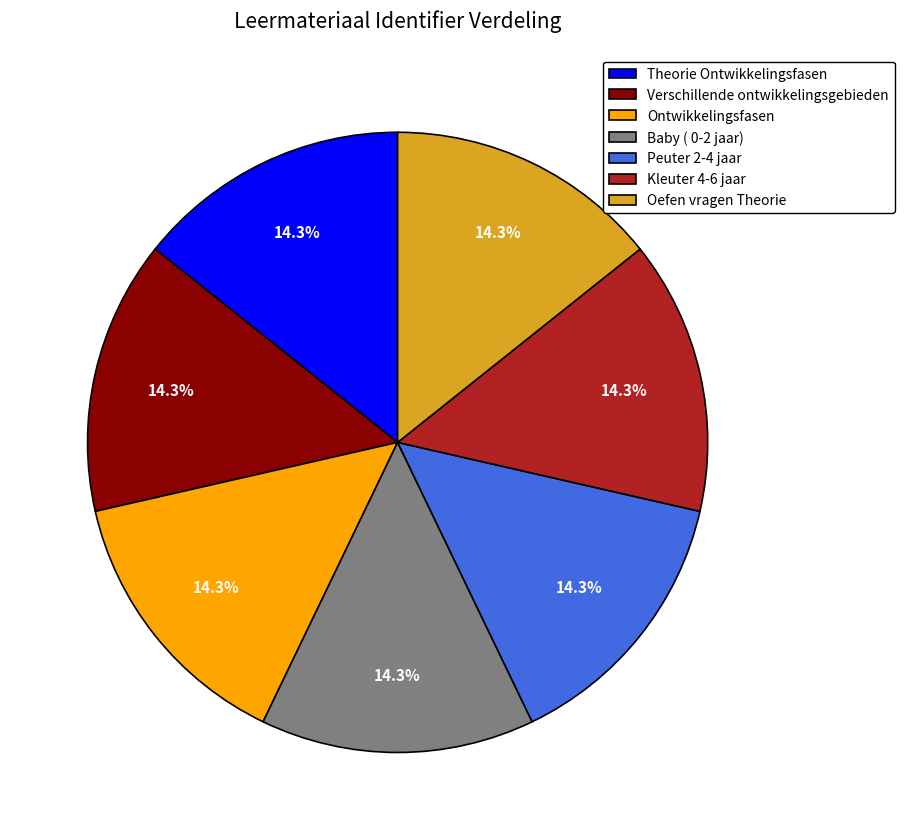

To the nearest percent, what percentage of the pie is Ontwikkelingsfasen?

14%